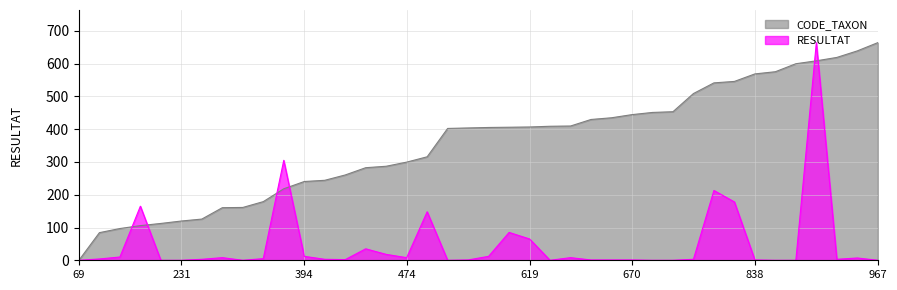

How many interior local peaks does the RESULTAT series have?

10